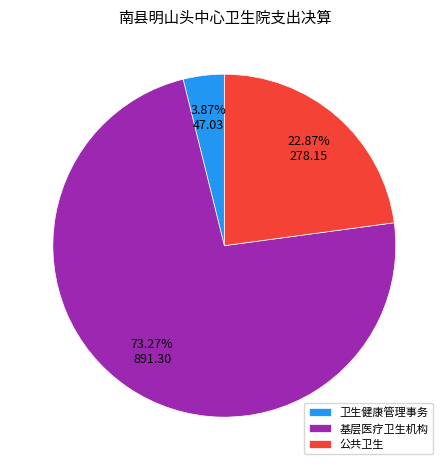

What is the largest slice in the pie chart?

基层医疗卫生机构